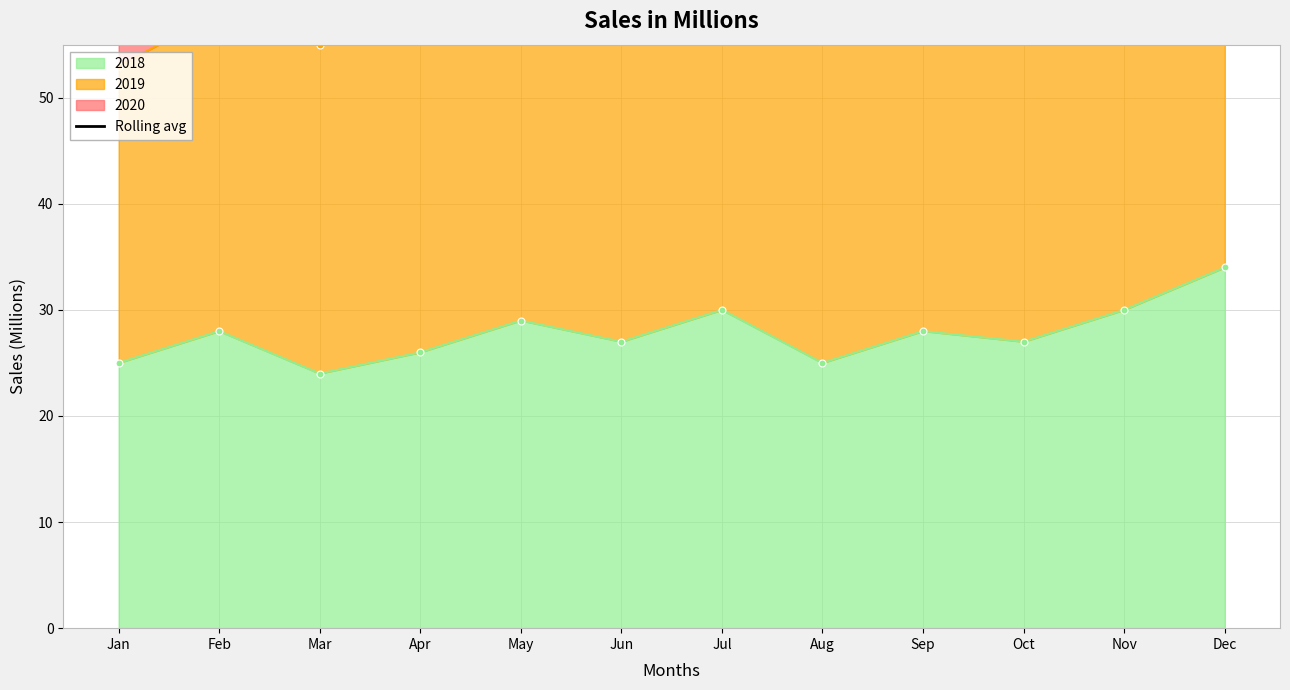

At which label does the data first exceed 92?

Feb